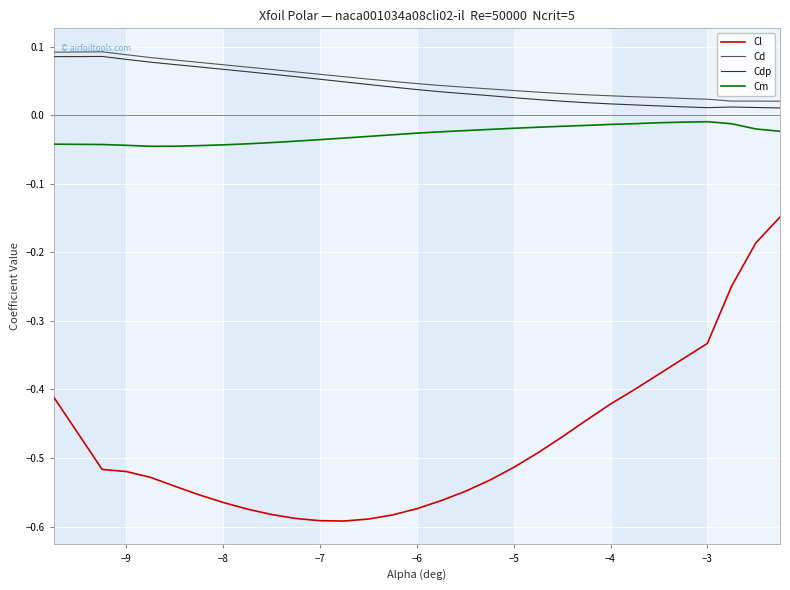

List the series in order of their peak value, highest first.

Cd, Cdp, Cm, Cl